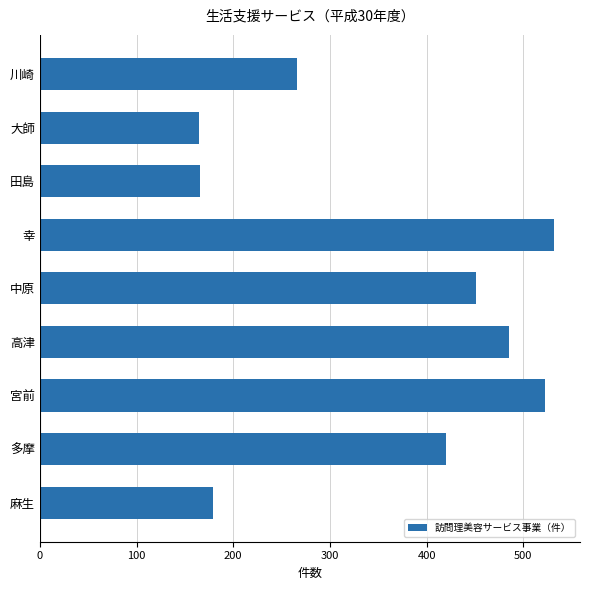

What is the smallest value displayed?

165